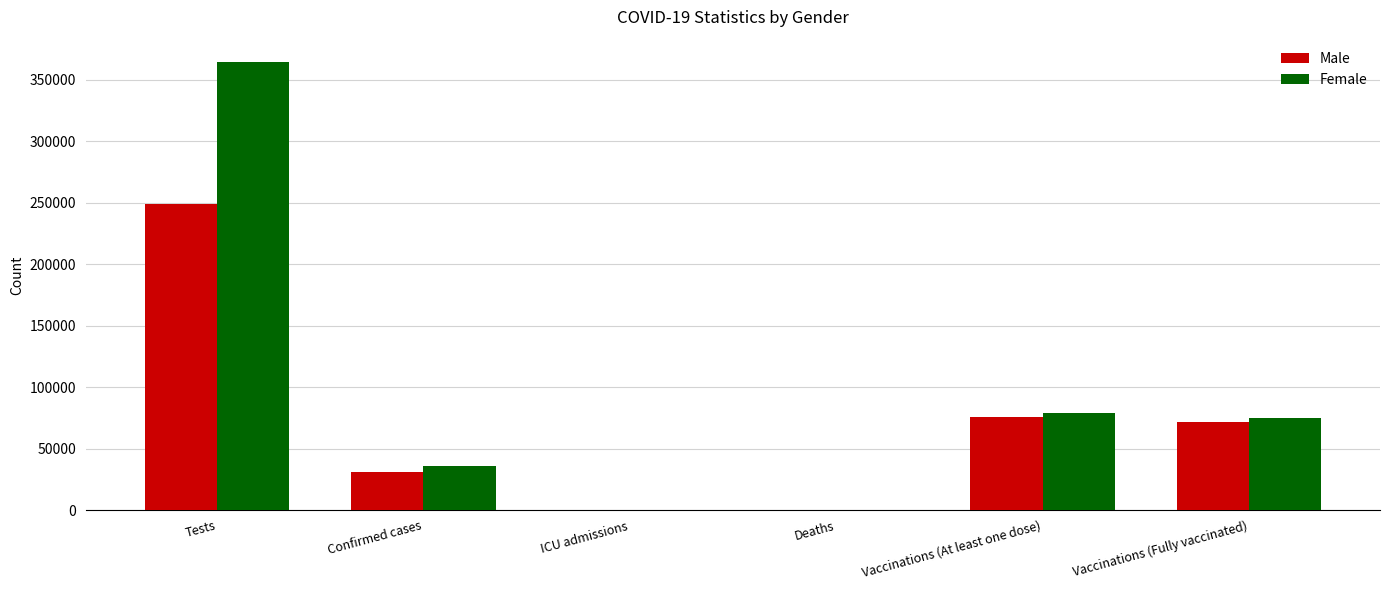

Where does the Female series first go above 74878?

Tests